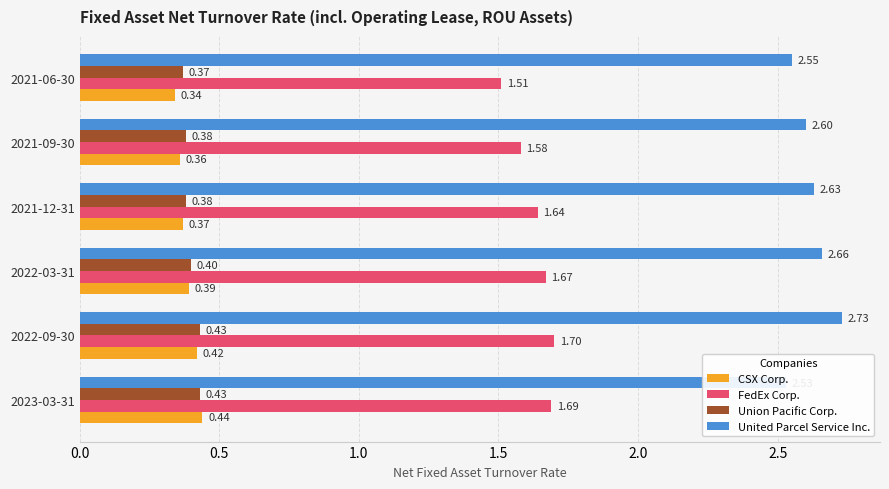

Which series has the largest range (max minus min)?

United Parcel Service Inc.